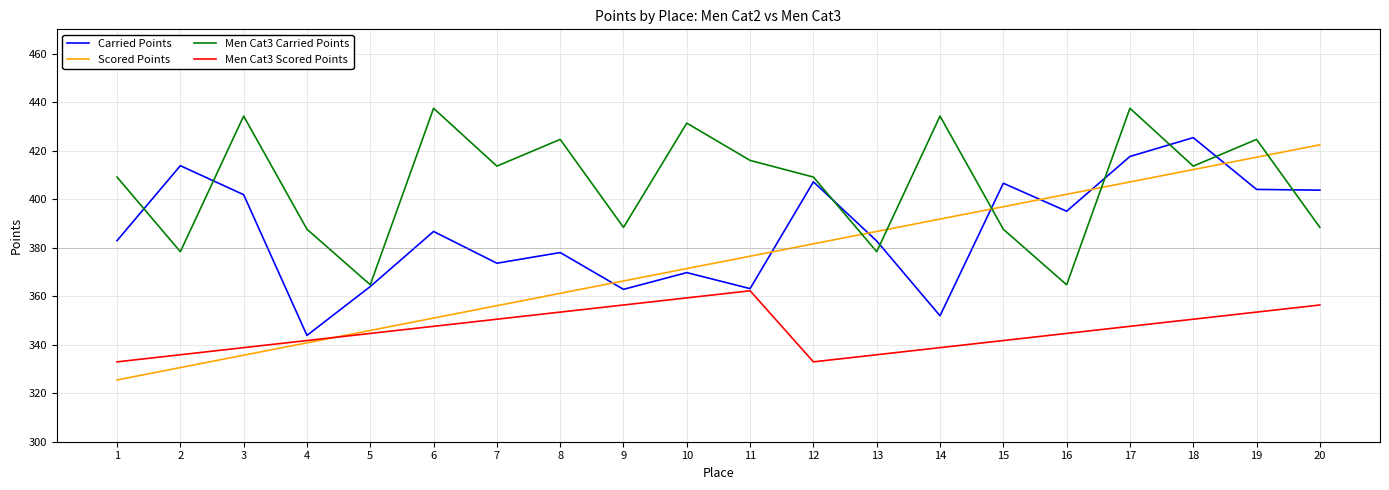

List the series in order of their overall mean, highest first.

Men Cat3 Carried Points, Carried Points, Scored Points, Men Cat3 Scored Points